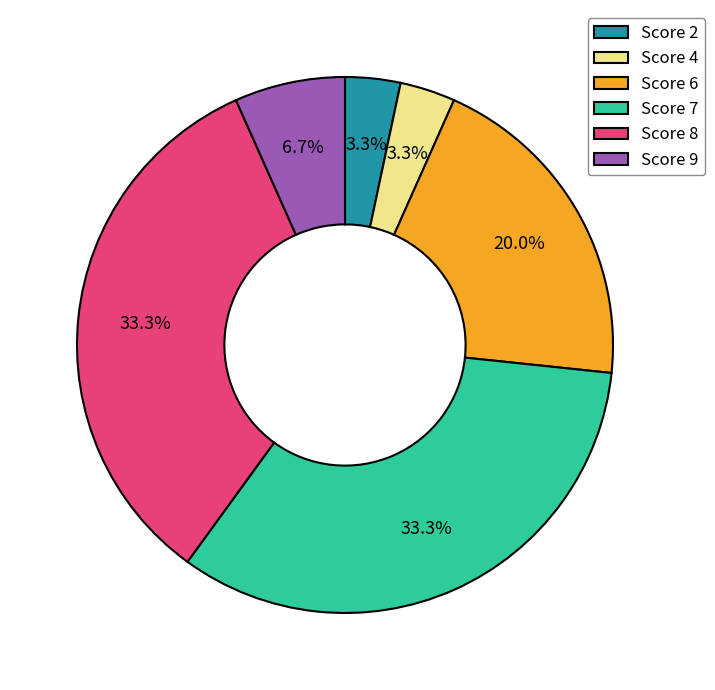

Count the number of slices in the pie.

6